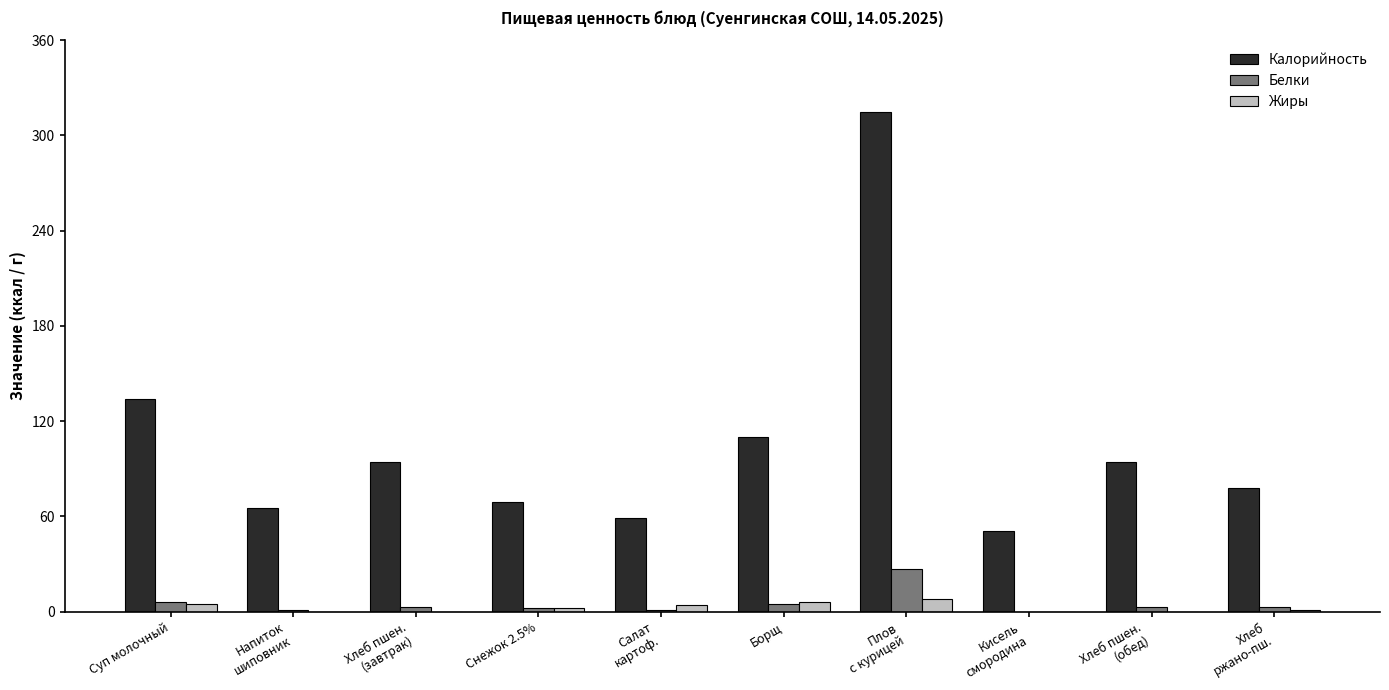

Which series changed the most between Борщ and Хлеб пшен.
(обед)?

Калорийность